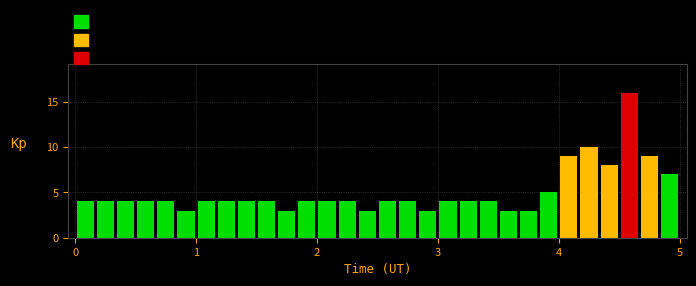

Around what value on the x-axis is the tallest bar? Give the approximate position of its centre, as read against the axis.

4.6